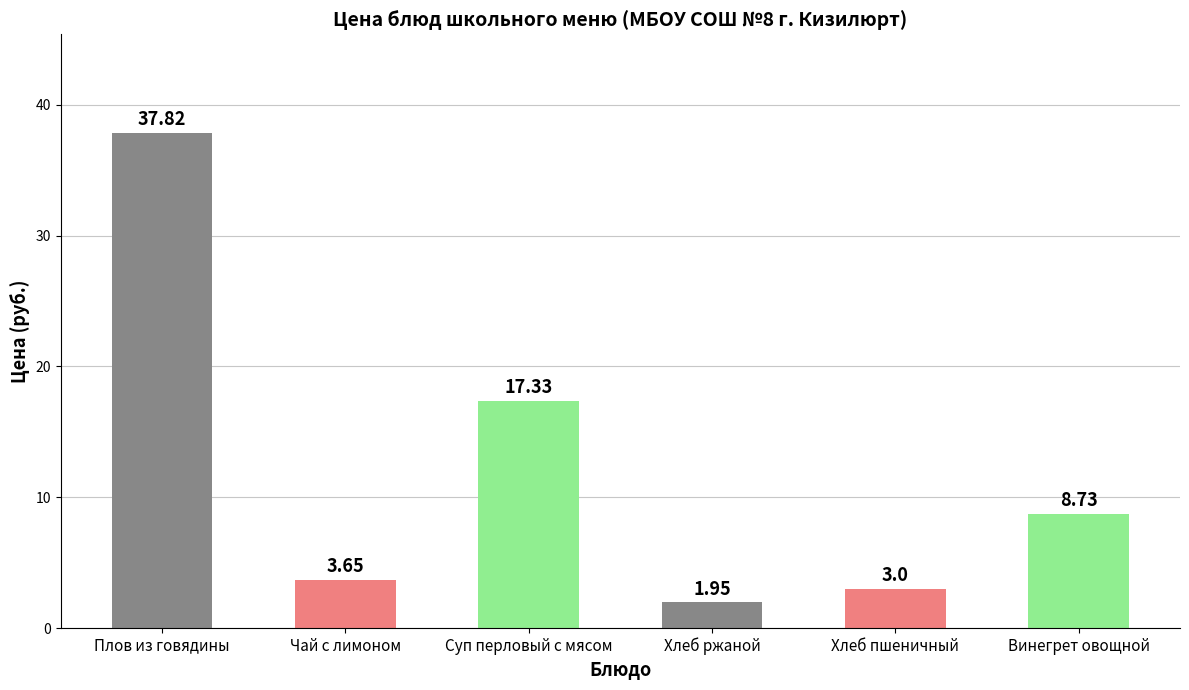

Rank the categories by value from lowest to highest.

Хлеб ржаной, Хлеб пшеничный, Чай с лимоном, Винегрет овощной, Суп перловый с мясом, Плов из говядины